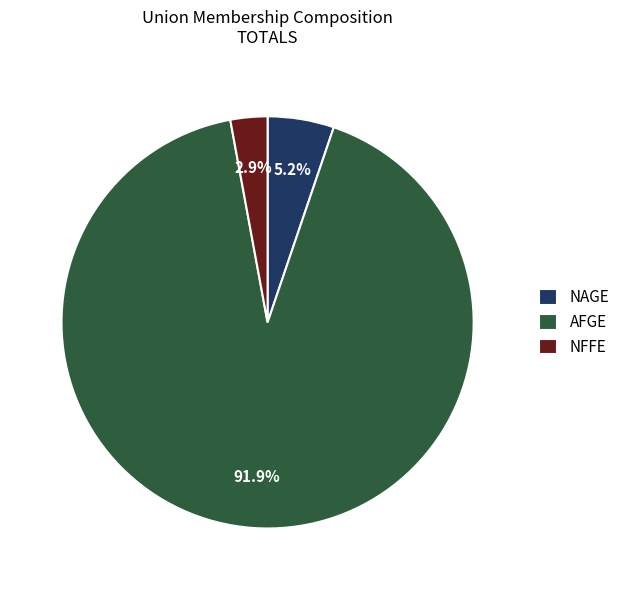

Between NAGE and AFGE, which is larger?

AFGE